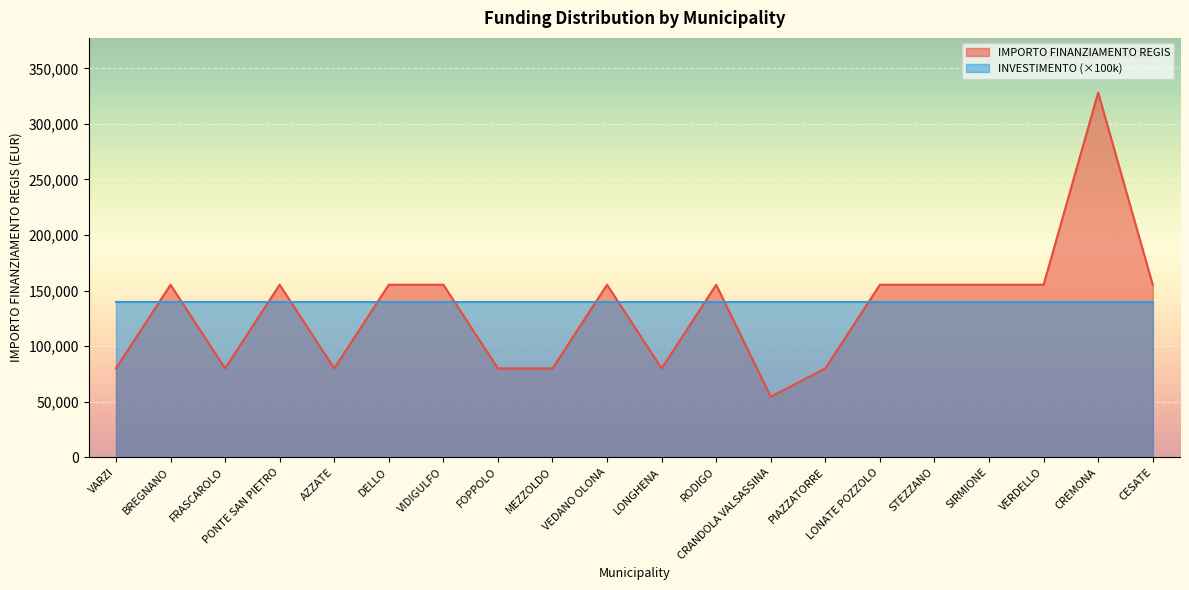

What is the label of the 13th point from the left?

CRANDOLA VALSASSINA